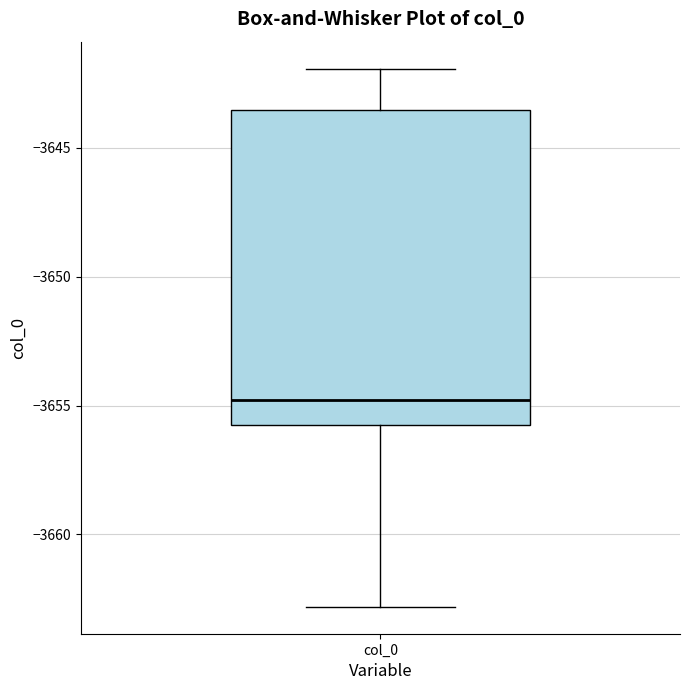

Read this box plot against the y-axis: the position of the median line, the range covered by the box, and the ends of both whiskers. The values are not printed on the chart, so give them approximately, as read against the axis.

median -3655.0, box -3655.5 to -3643.5, whiskers -3663.0 to -3642.0